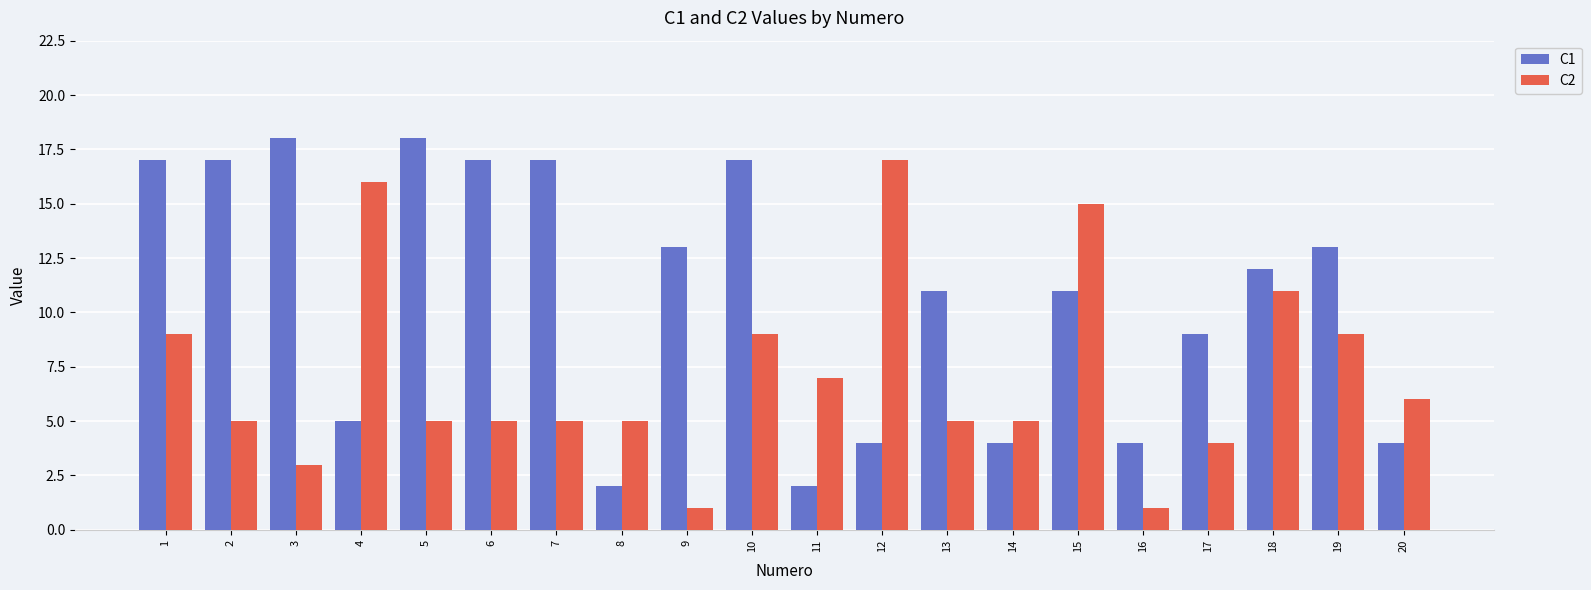

List the series in order of their peak value, highest first.

C1, C2